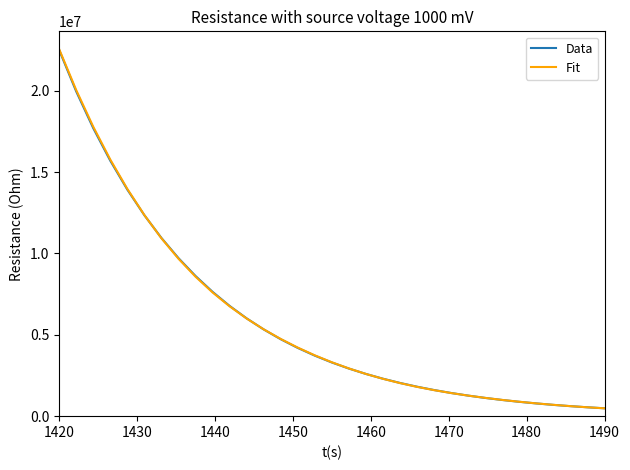

Count the number of data series in this chart.

2